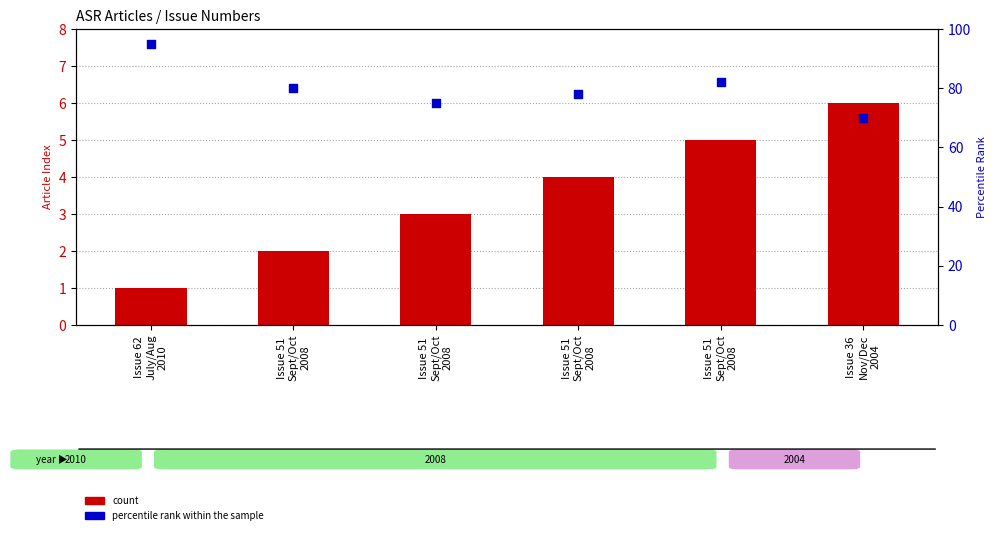

What is the total value across all series at Issue 51
Sept/Oct
2008?

82